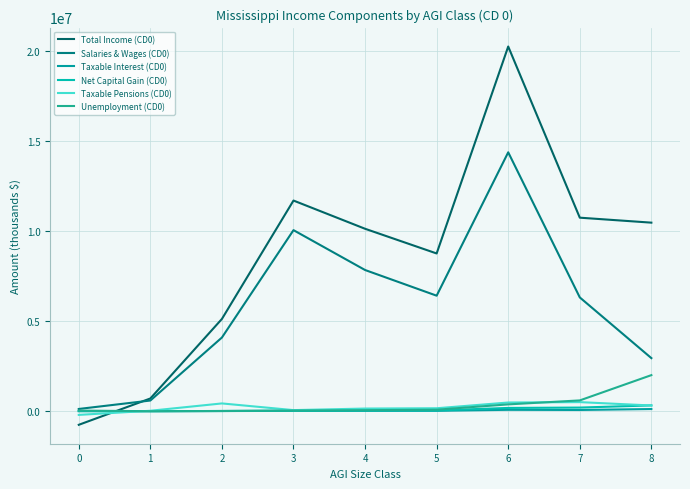

At how many categories does at least one series exceed 14469175?

1